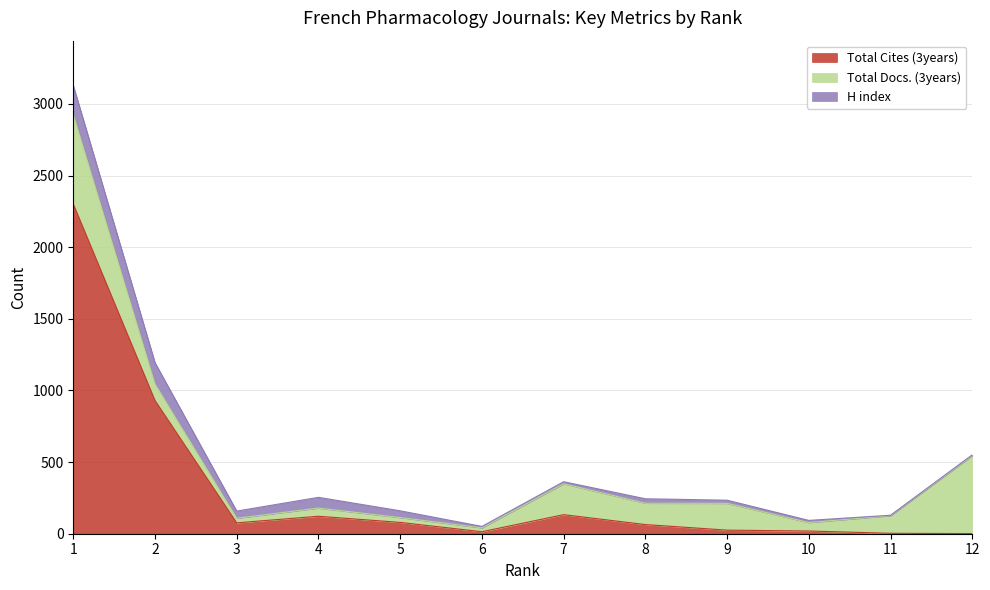

At which label is Total Docs. (3years) closest to 325?

7